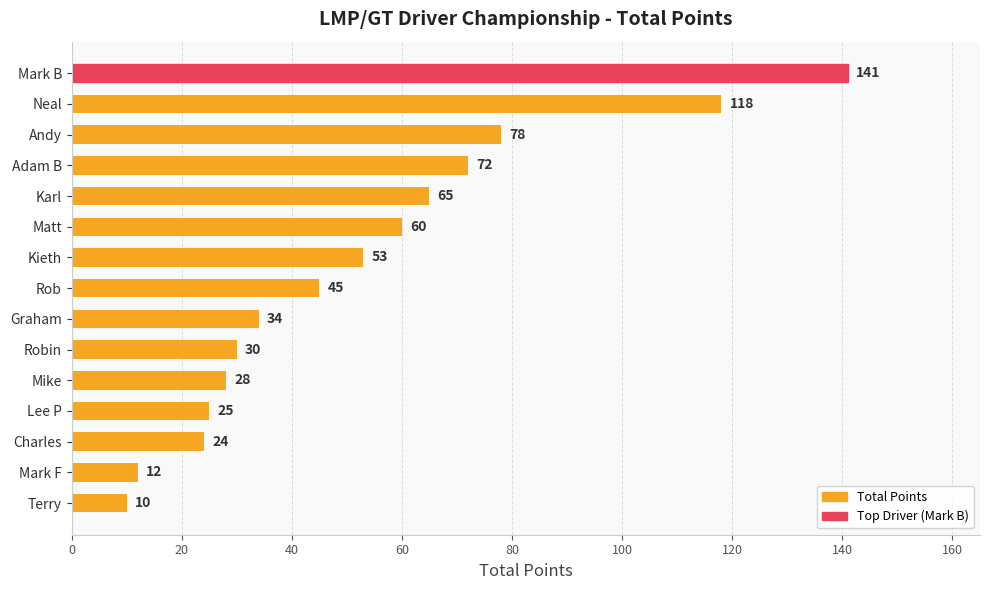

What is the sum of the values at Graham and Kieth?

87